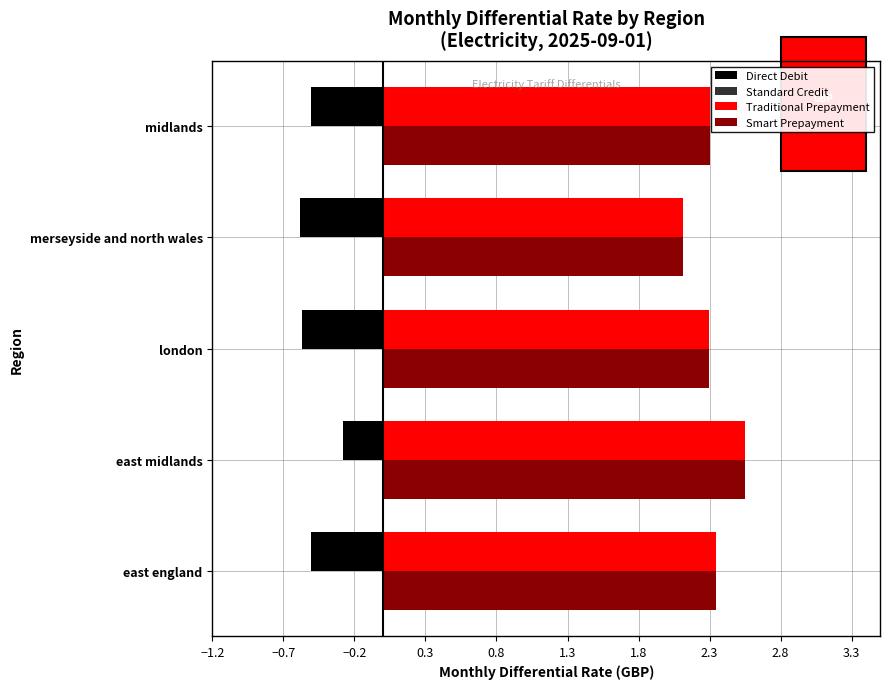

The Traditional Prepayment series shows 2.3 at london. True or false?

True